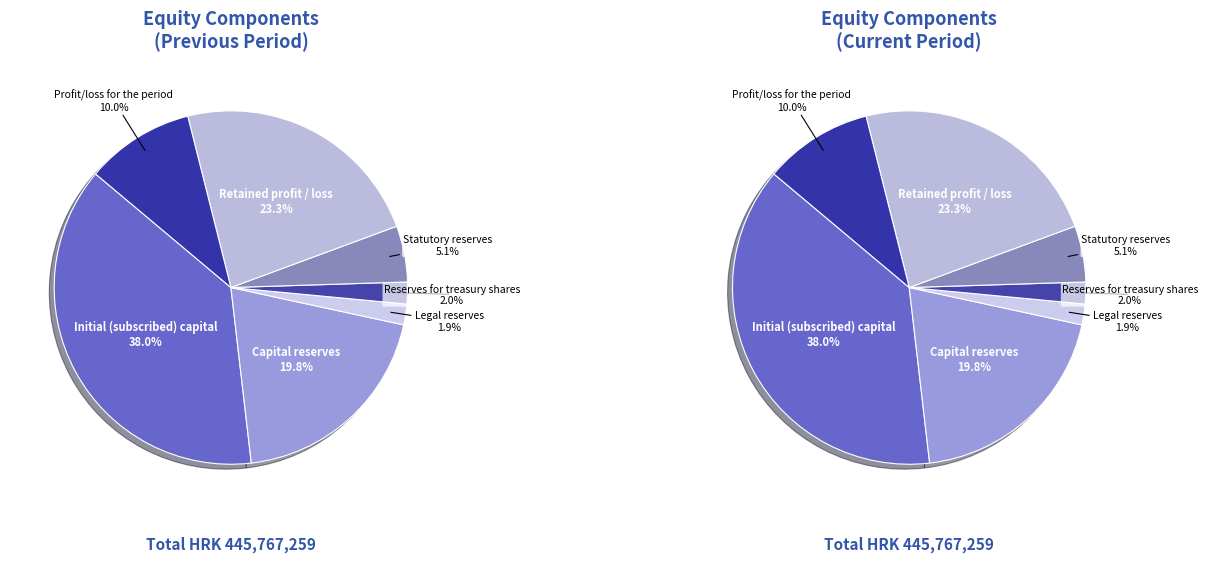

Which category has the biggest portion of the pie?

Initial (subscribed) capital